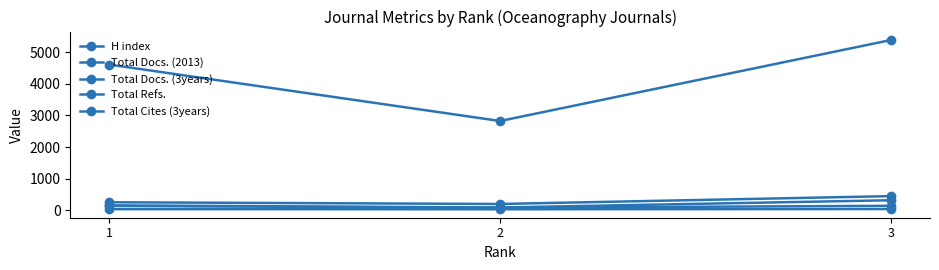

What is the difference between the Total Refs. values at 1 and 3?

776